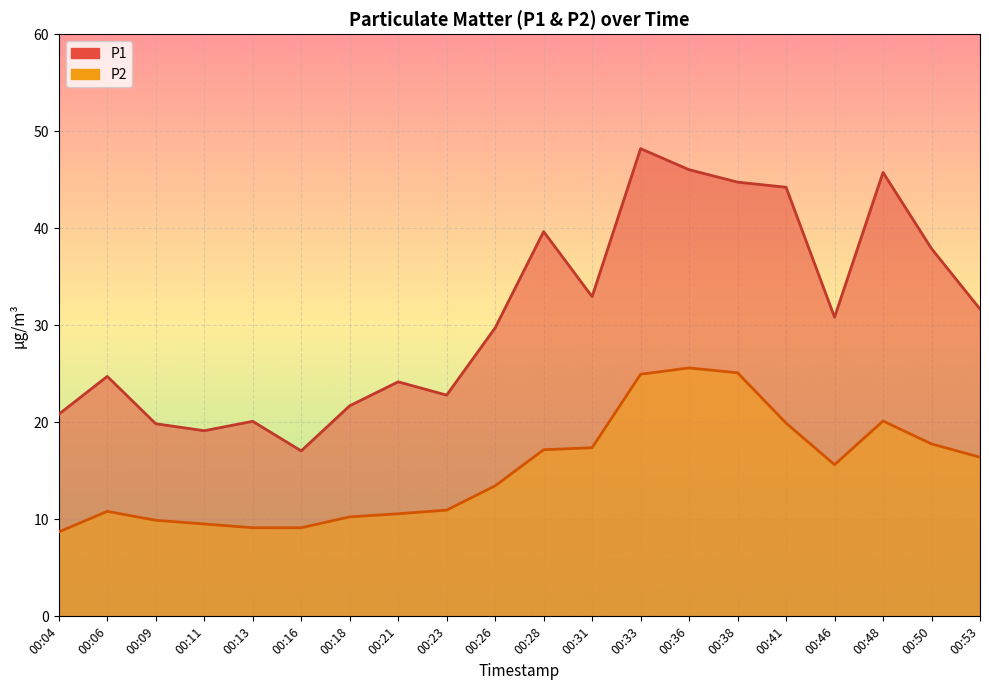

Does the chart display data point markers on the line(s)?

No